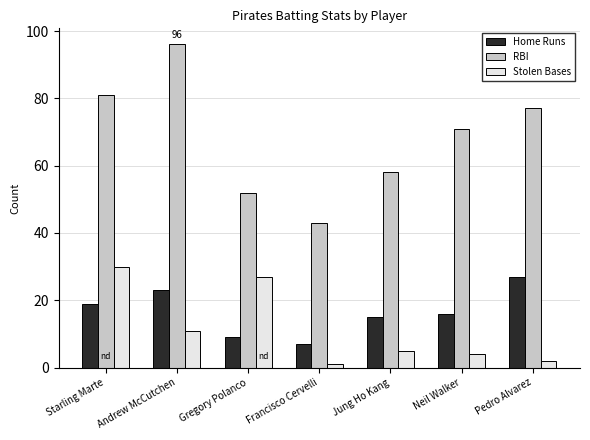

What is the maximum value shown in the chart?

96